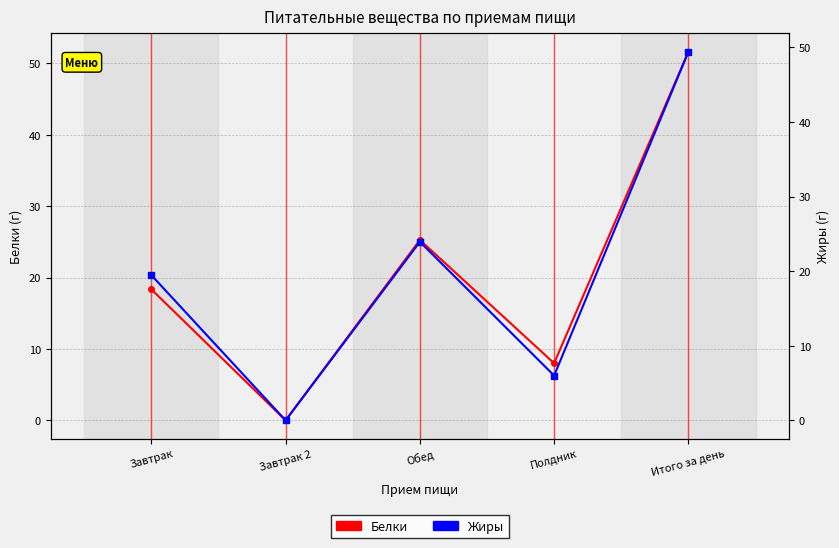

At how many categories does at least one series exceed 50?

1